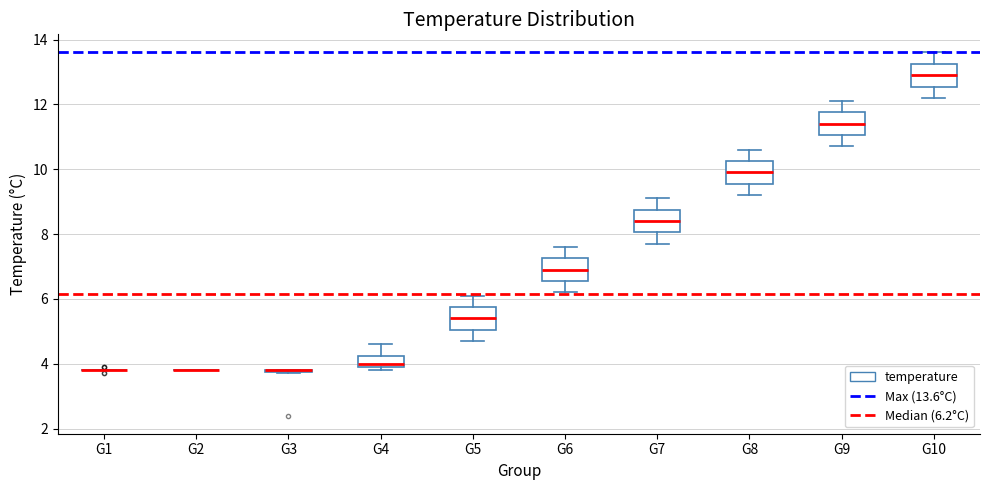

Reading left to right, transcribe this box plot: for each box, give where its median line is, the range the box spans, and where its two whiskers end, as read against the y-axis. The values are not printed on the chart, so give them approximately, as read against the axis.

G1: box collapsed to a line at 3.8, whiskers 3.8 to 3.8
G2: box collapsed to a line at 3.8, whiskers 3.8 to 3.8
G3: box collapsed to a line at 3.8, whiskers 3.8 to 3.8
G4: median 4.0 (just above the box's lower edge), box 4.0 to 4.2, whiskers 3.8 to 4.6
G5: median 5.4, box 5.0 to 5.8, whiskers 4.8 to 6.2
G6: median 7.0, box 6.6 to 7.2, whiskers 6.2 to 7.6
G7: median 8.4, box 8.0 to 8.8, whiskers 7.8 to 9.2
G8: median 10.0, box 9.6 to 10.2, whiskers 9.2 to 10.6
G9: median 11.4, box 11.0 to 11.8, whiskers 10.8 to 12.2
G10: median 13.0, box 12.6 to 13.2, whiskers 12.2 to 13.6